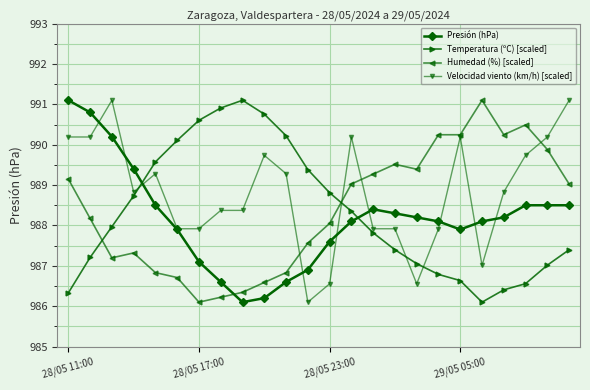

Which series ends up on top after the final intersection of Humedad (%) [scaled] and Temperatura (ºC) [scaled]?

Humedad (%) [scaled]